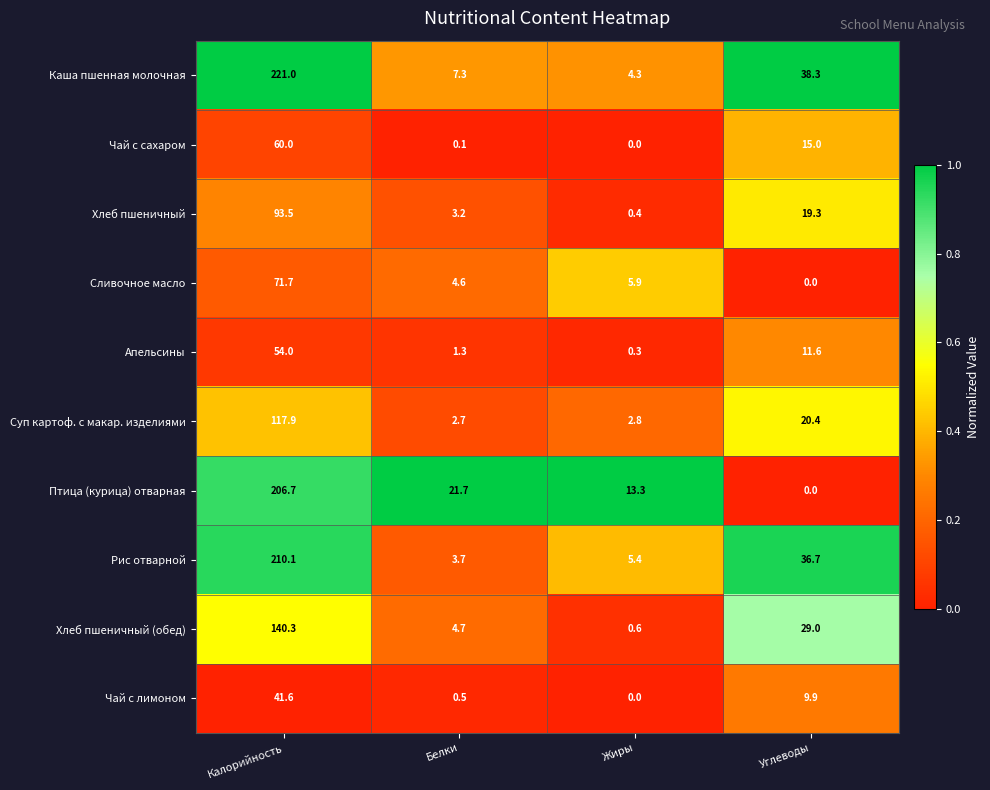

What is the difference between the maximum and minimum values in the Хлеб пшеничный series?

93.1